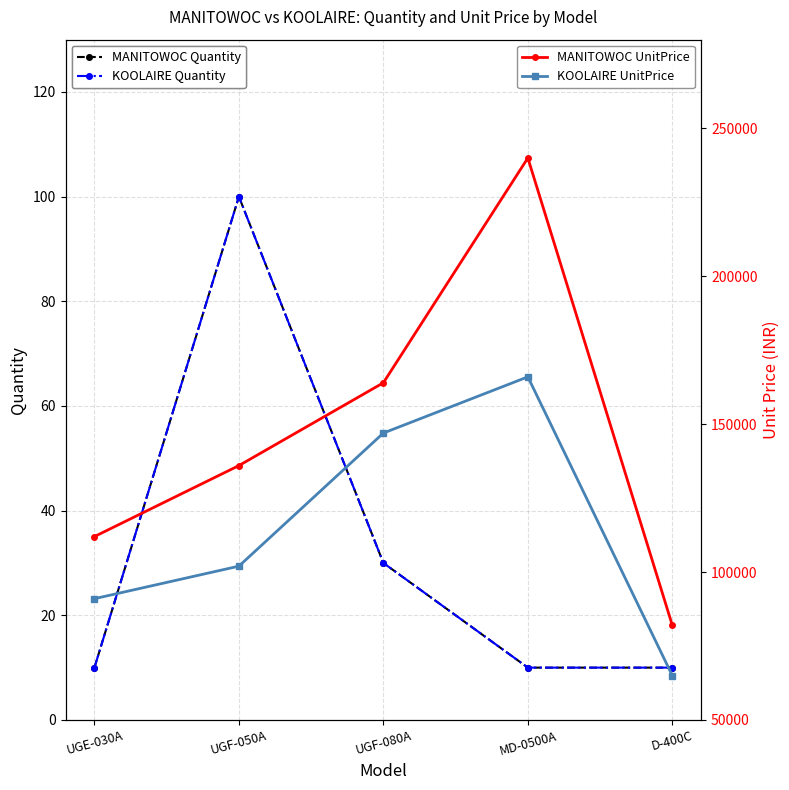

What value does the MANITOWOC UnitPrice series have at MD-0500A, to the nearest 50?

240000